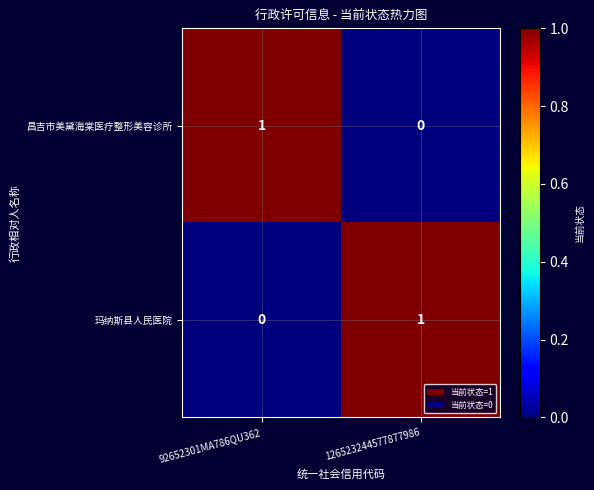

Reading right to left, what are all the values shown in this chart?

昌吉市美黛海棠医疗整形美容诊所: 126523244577877986=0	92652301MA786QU362=1
玛纳斯县人民医院: 126523244577877986=1	92652301MA786QU362=0